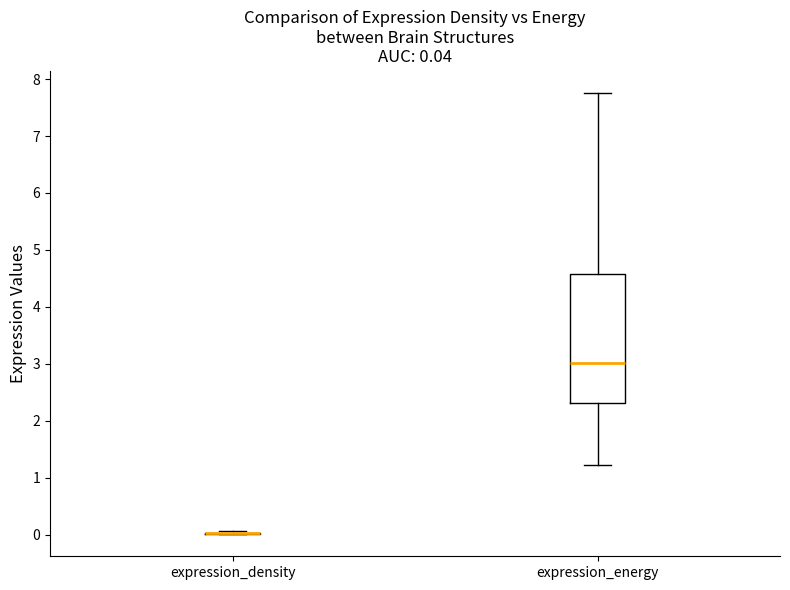

Comparing the boxes themselves (not the whiskers), which one is the tallest?

expression_energy